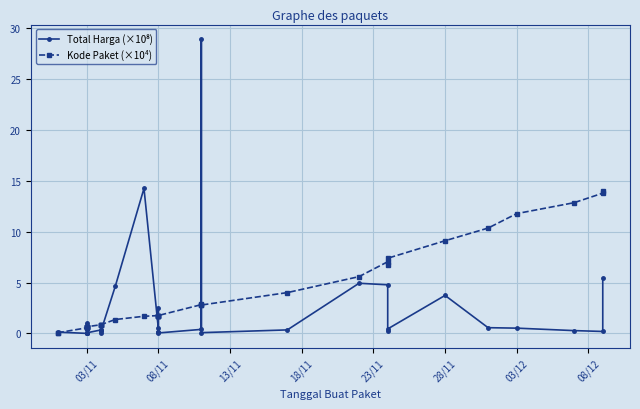

Rank the series by their maximum value, from lowest to highest.

Kode Paket (×10⁴), Total Harga (×10⁸)